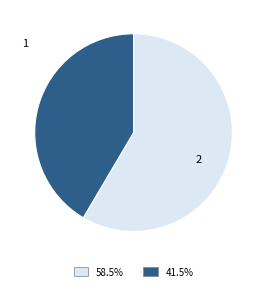

What is the total percentage of 1 and 2?

100.0%